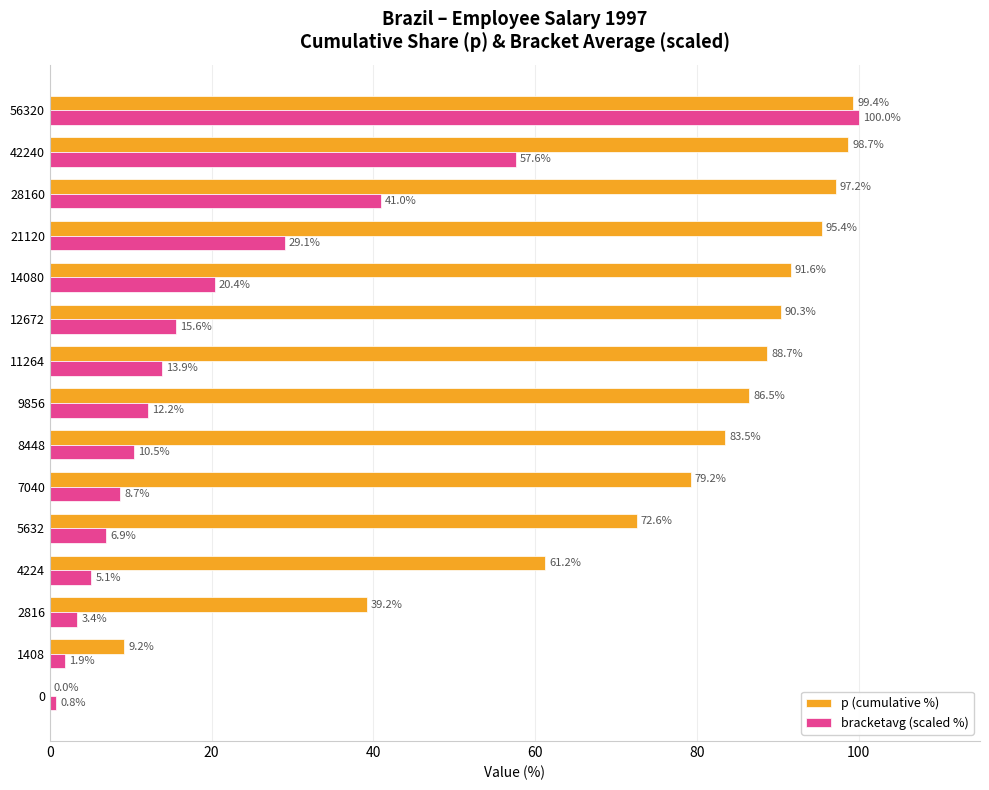

What are all the series names shown in the legend?

p (cumulative %), bracketavg (scaled %)